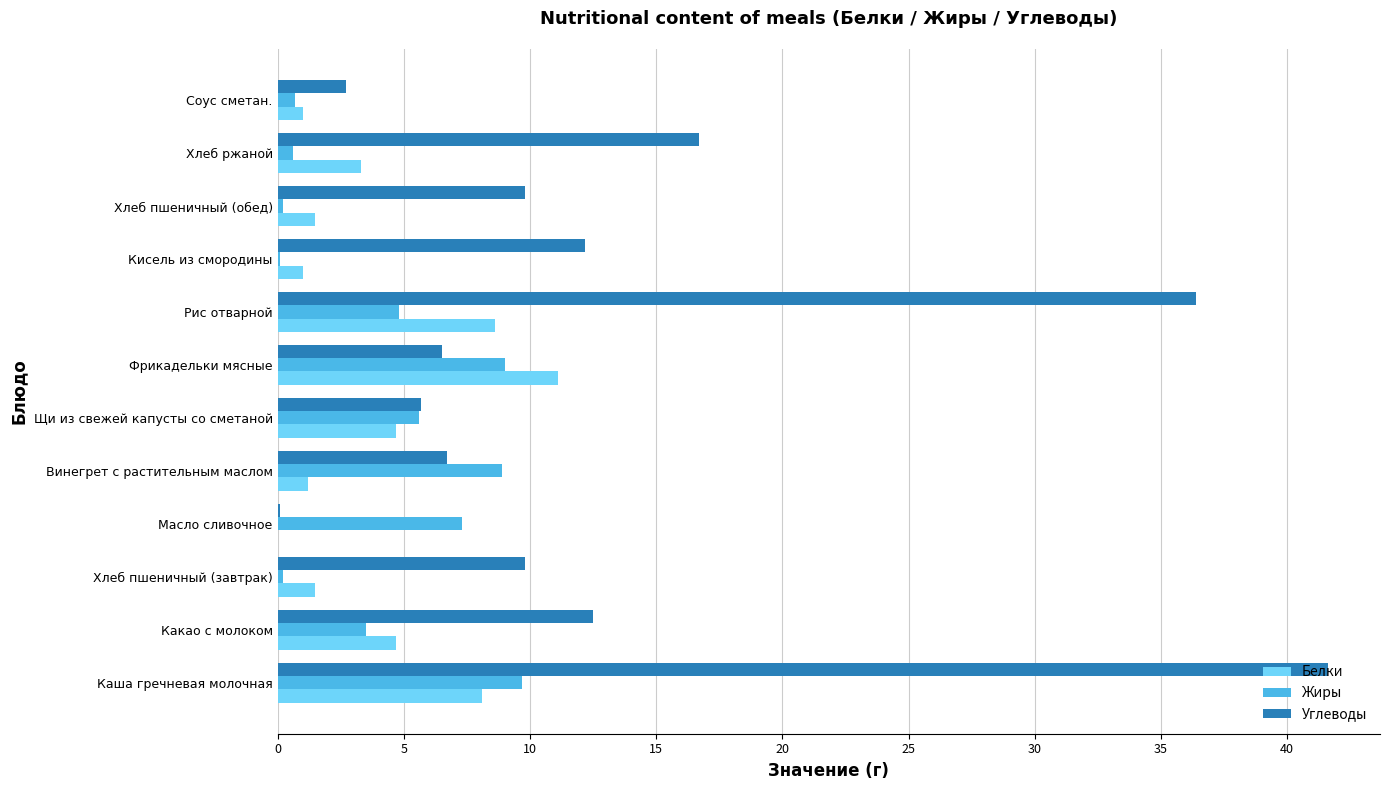

What is the average value of the Жиры series?

4.2